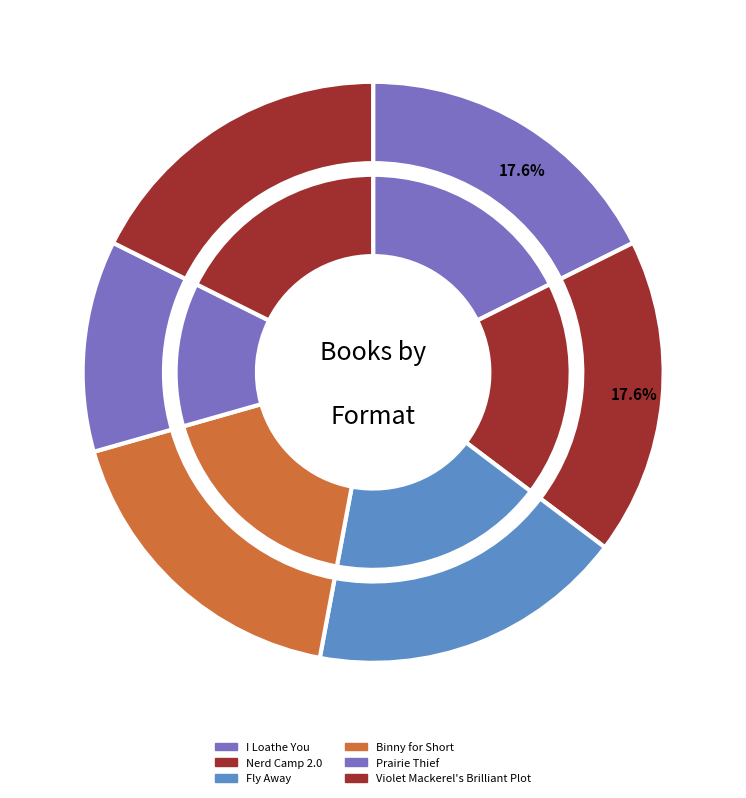

What percentage is the Violet Mackerel's Brilliant Plot slice, to the nearest percent?

18%